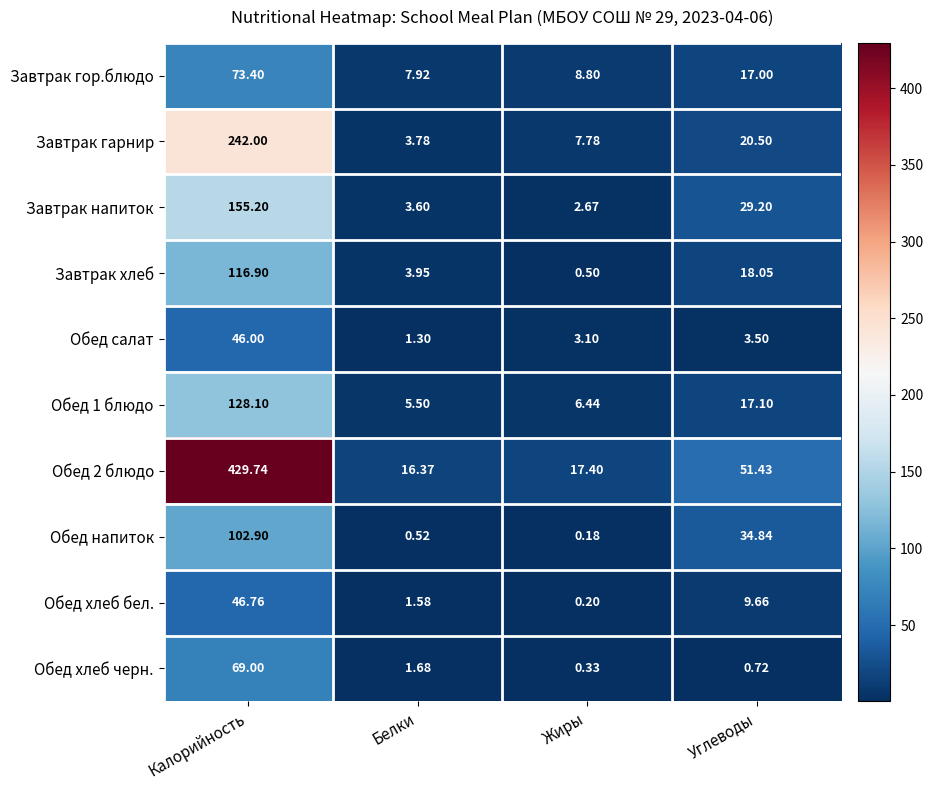

At which label does Обед хлеб бел. first exceed 9?

Калорийность